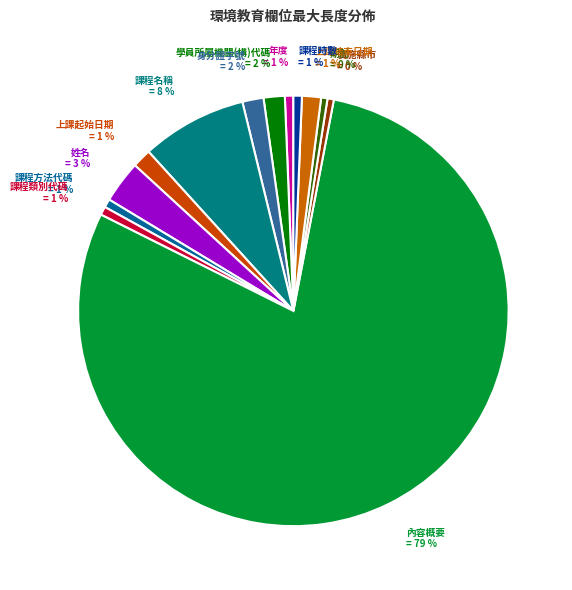

Does 身分證字號 represent more than half of the total?

No